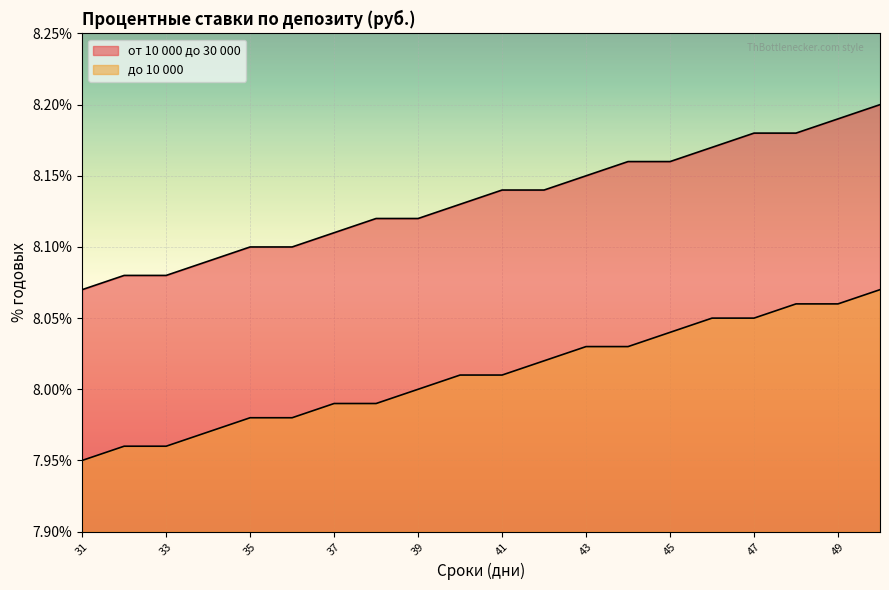

How many categories are shown in the chart?

20